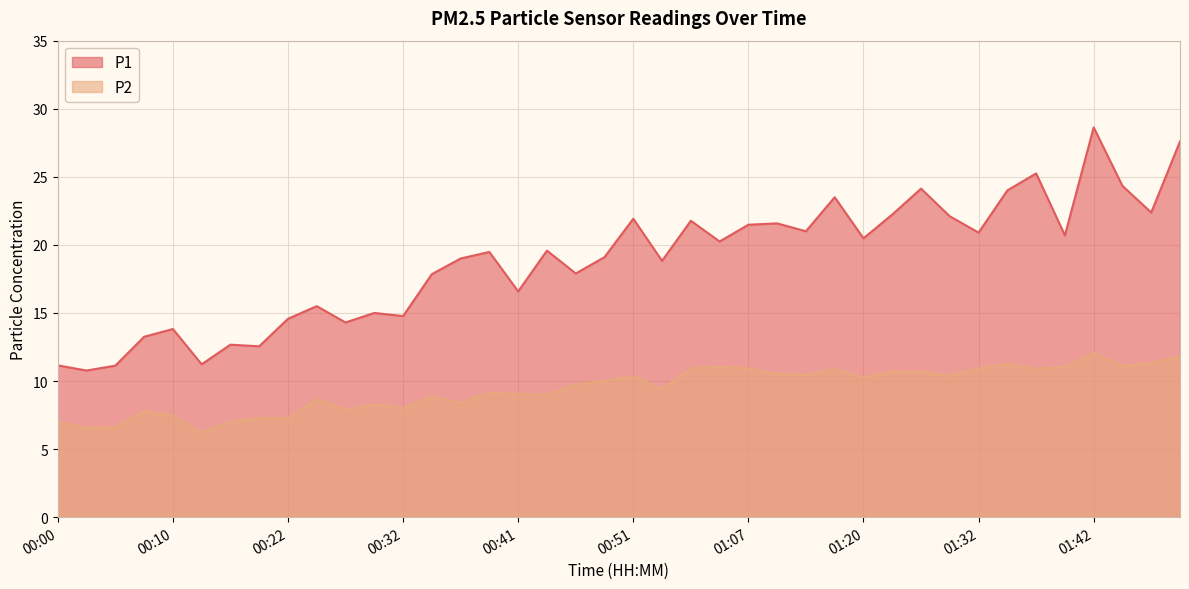

What is the difference between the maximum and minimum values in the P2 series?

5.9